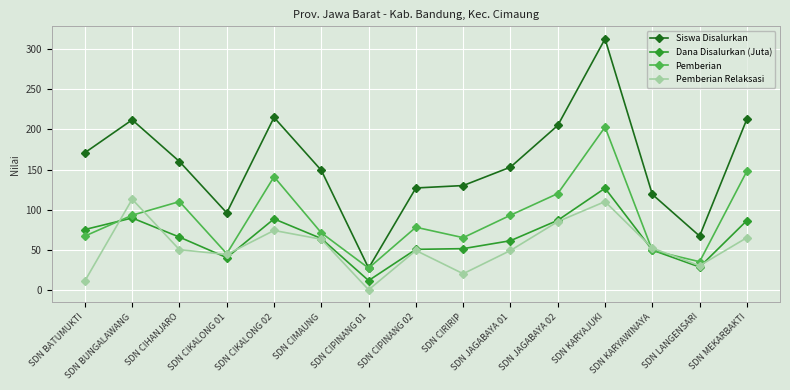

What is the difference between the highest and lowest values at SDN CIHANJARO?

110.0